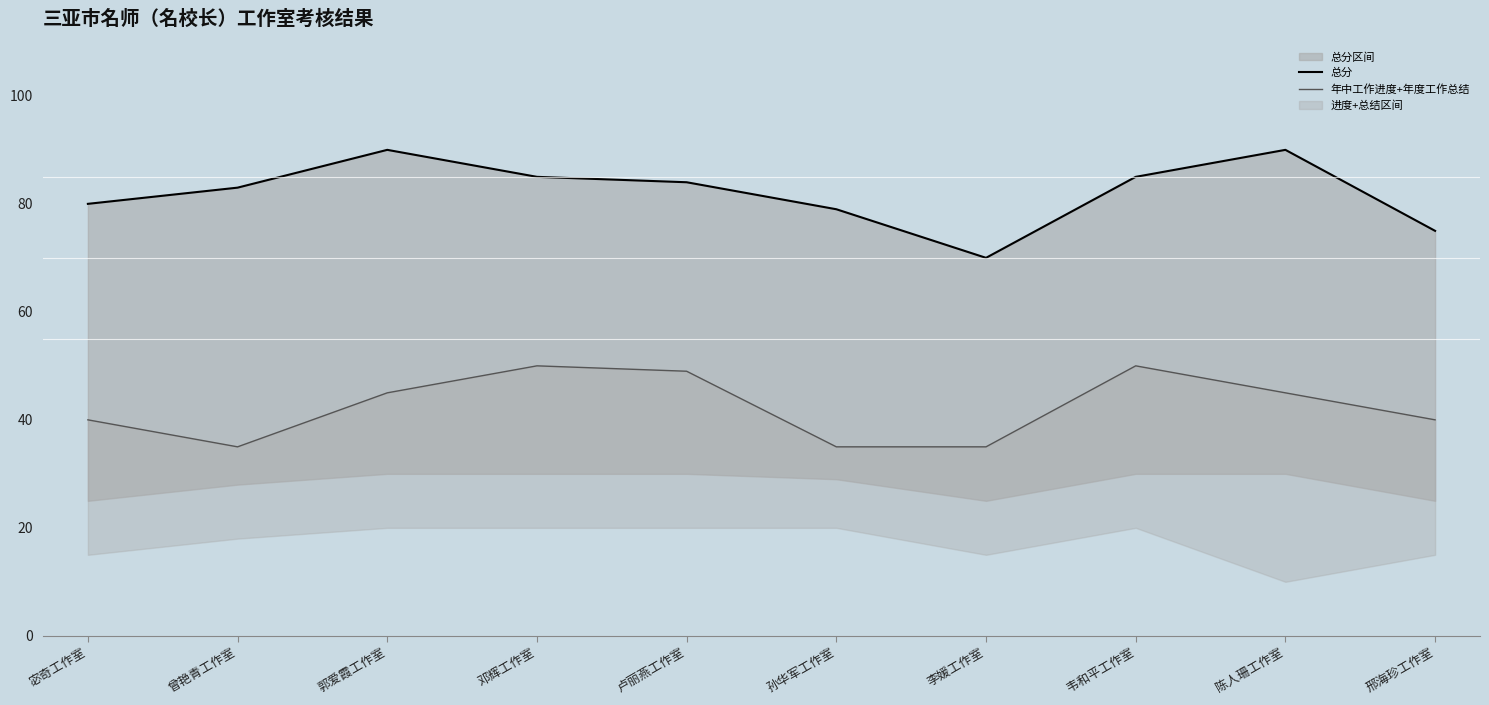

What is the value of the 年中工作进度+年度工作总结 point at the 8th from the left?

50